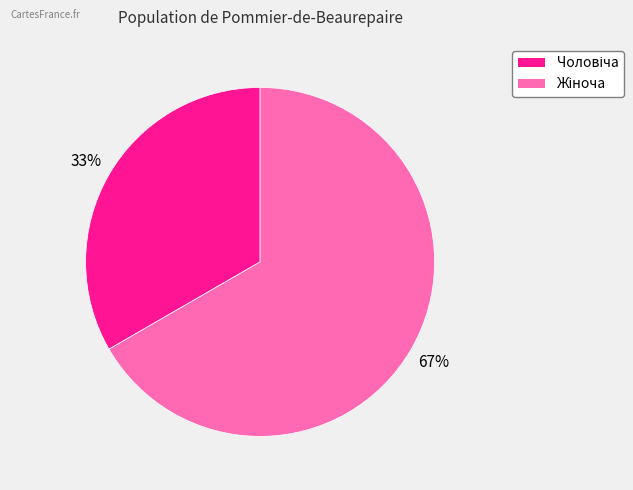

To the nearest percent, what is the average slice percentage?

50%